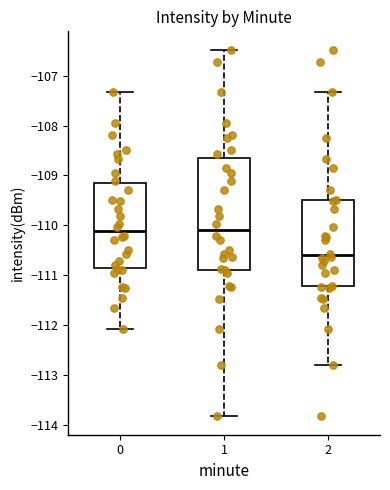

Reading left to right, read every box against the y-axis: the position of its median line, the range the box covers, and the ends of its whiskers. The values are not printed on the chart, so give them approximately, as read against the axis.

0: median -110.1, box -110.9 to -109.2, whiskers -112.1 to -107.3
1: median -110.1, box -110.9 to -108.6, whiskers -113.8 to -106.5
2: median -110.6, box -111.2 to -109.5, whiskers -112.8 to -107.3